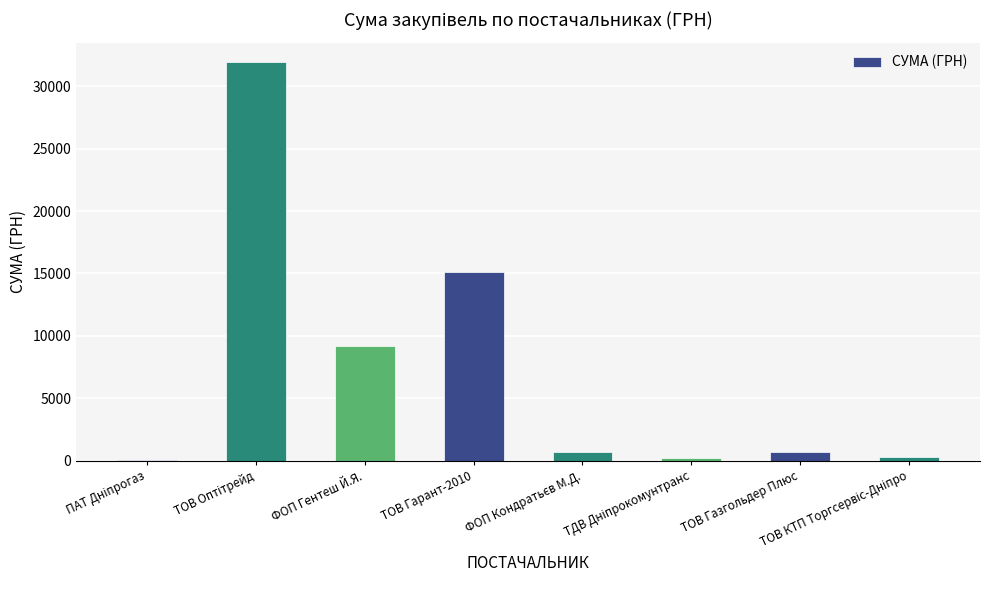

What is the greatest value displayed?

31893.0